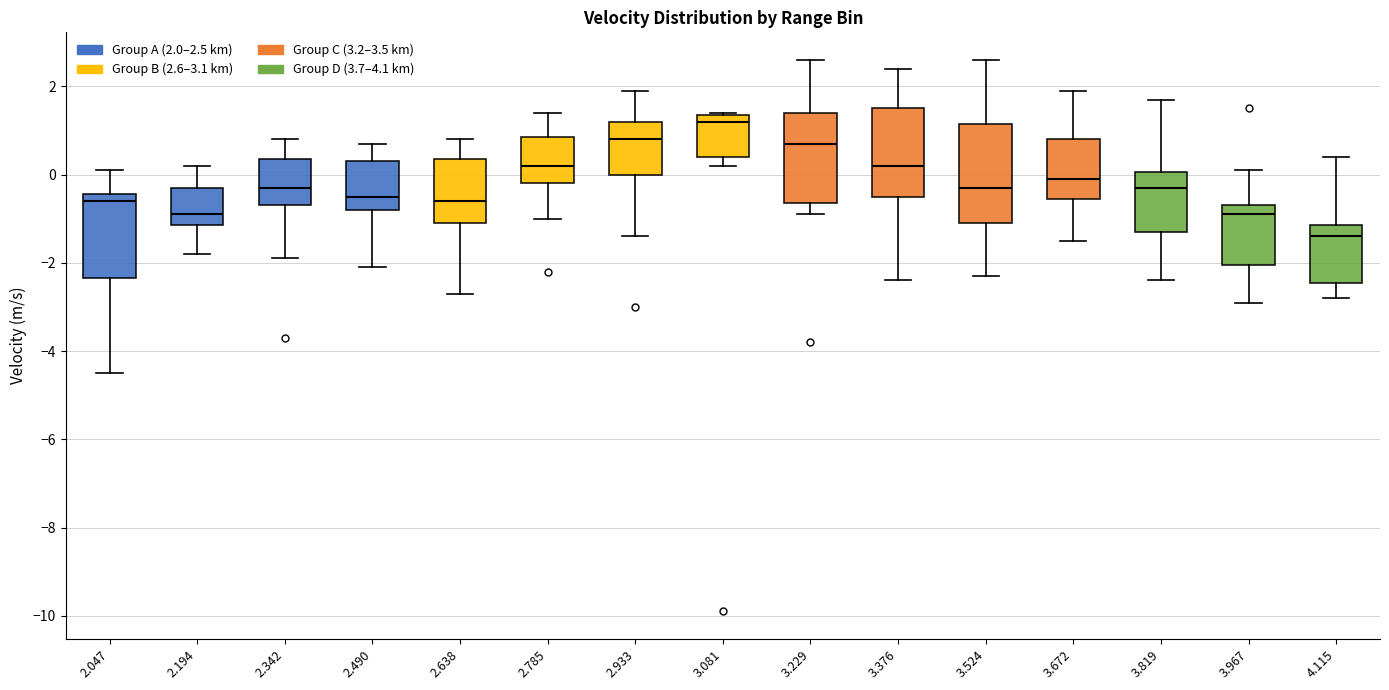

Reading left to right, read every box against the y-axis: the position of its median line, the range the box covers, and the ends of its whiskers. The values are not printed on the chart, so give them approximately, as read against the axis.

2.047: median -0.6, box -2.4 to -0.4, whiskers -4.4 to 0.2
2.194: median -0.8, box -1.2 to -0.2, whiskers -1.8 to 0.2
2.342: median -0.2, box -0.6 to 0.4, whiskers -1.8 to 0.8
2.490: median -0.4, box -0.8 to 0.4, whiskers -2.0 to 0.8
2.638: median -0.6, box -1.0 to 0.4, whiskers -2.6 to 0.8
2.785: median 0.2, box -0.2 to 0.8, whiskers -1.0 to 1.4
2.933: median 0.8, box 0.0 to 1.2, whiskers -1.4 to 2.0
3.081: median 1.2, box 0.4 to 1.4, whiskers 0.2 to 1.4
3.229: median 0.8, box -0.6 to 1.4, whiskers -0.8 to 2.6
3.376: median 0.2, box -0.4 to 1.6, whiskers -2.4 to 2.4
3.524: median -0.2, box -1.0 to 1.2, whiskers -2.2 to 2.6
3.672: median 0.0, box -0.6 to 0.8, whiskers -1.4 to 2.0
3.819: median -0.2, box -1.2 to 0.0, whiskers -2.4 to 1.8
3.967: median -0.8, box -2.0 to -0.6, whiskers -2.8 to 0.2
4.115: median -1.4, box -2.4 to -1.2, whiskers -2.8 to 0.4